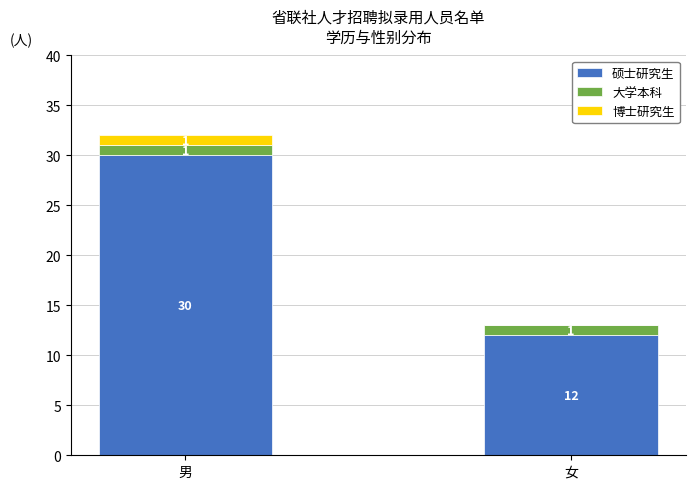

Reading right to left, list the values for the 硕士研究生 series.

女=12	男=30